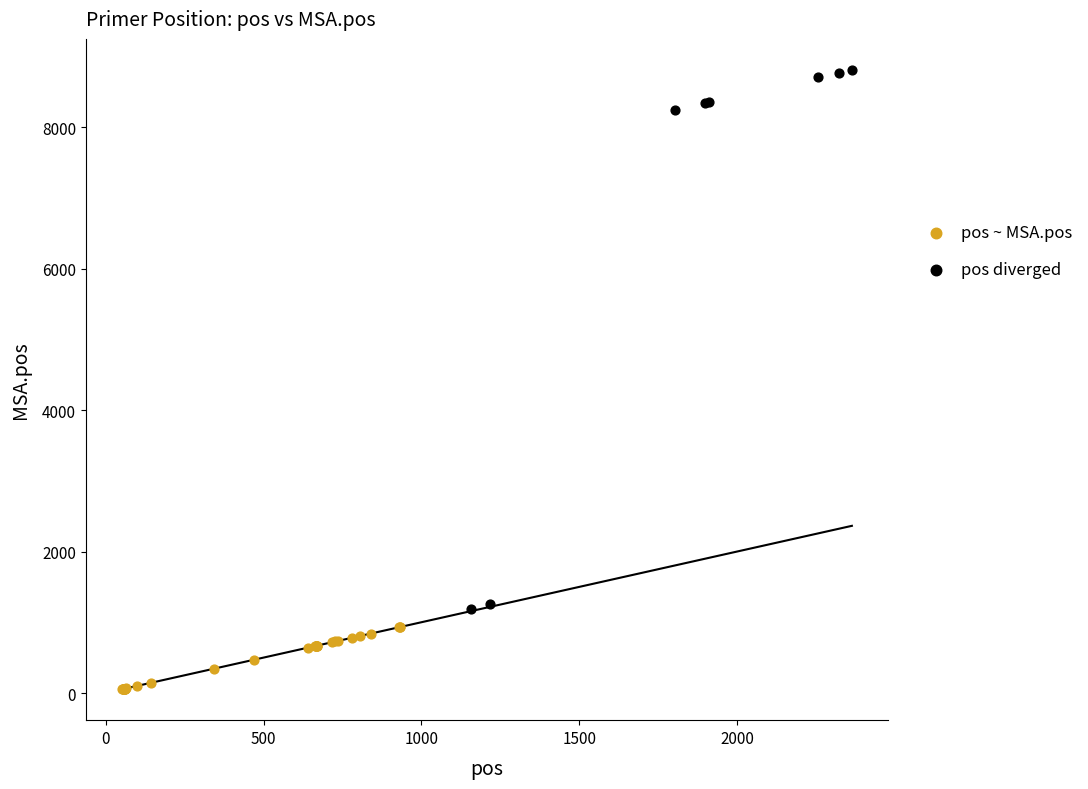

Which series reaches the maximum Y coordinate?

pos diverged